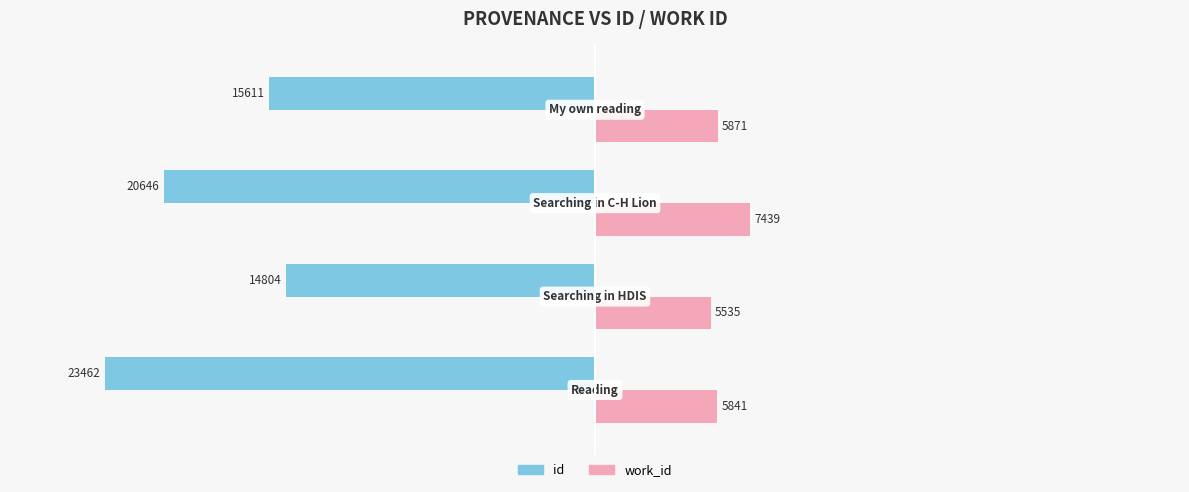

What is the sum of all id values?

-74523